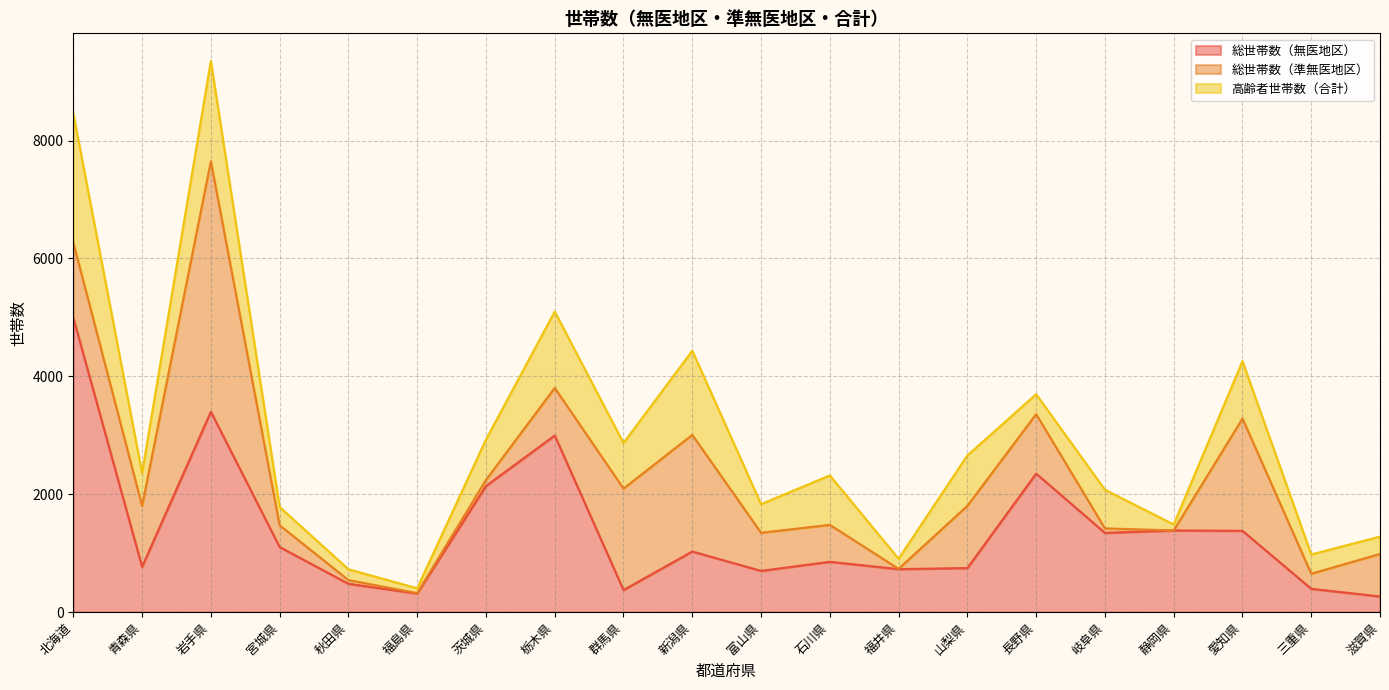

The value of 総世帯数（無医地区） at 秋田県 is 479. True or false?

True